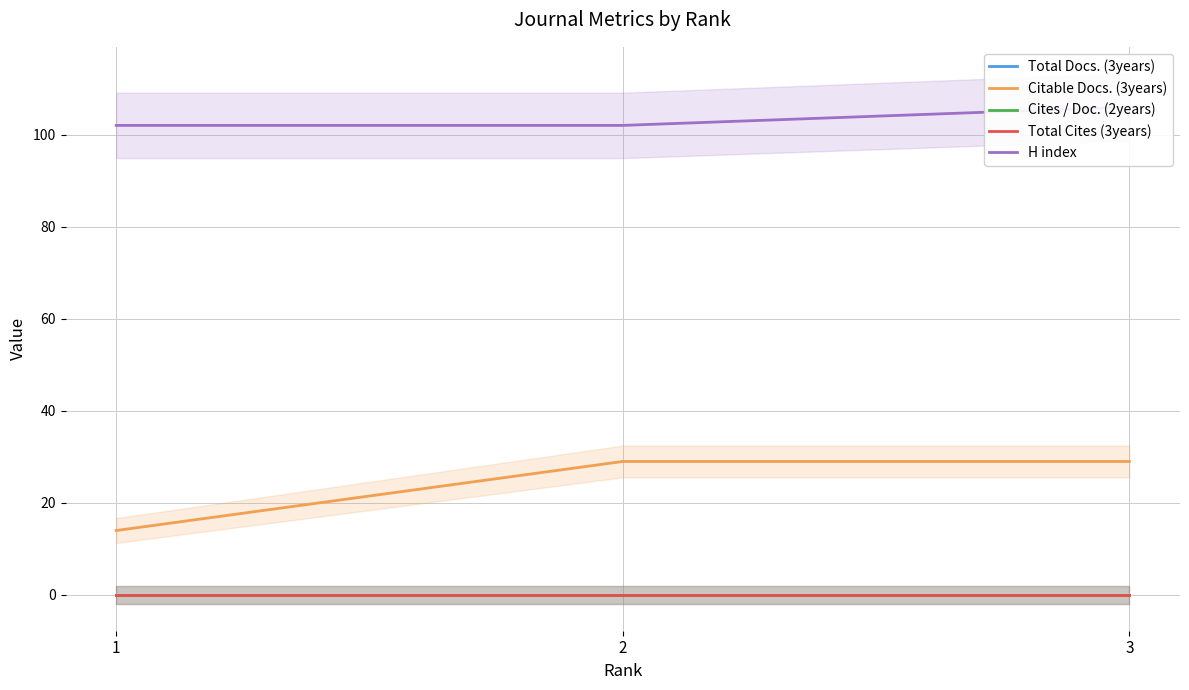

True or false: H index has a value of 178 at 1.

False